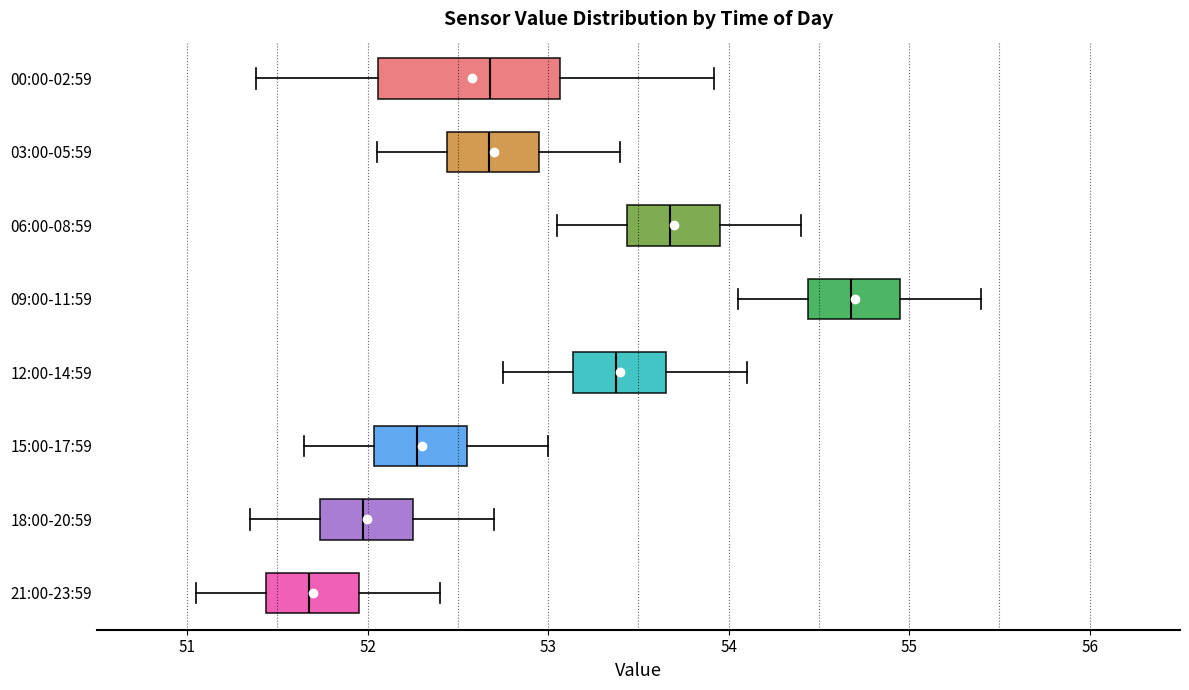

Reading bottom to top, transcribe this box plot: for each box, give where its median line is, the range the box spans, and where its two whiskers end, as read against the x-axis. The values are not printed on the chart, so give them approximately, as read against the axis.

21:00-23:59: median 51.7, box 51.4 to 52.0, whiskers 51.1 to 52.4
18:00-20:59: median 52.0, box 51.7 to 52.3, whiskers 51.4 to 52.7
15:00-17:59: median 52.3, box 52.0 to 52.6, whiskers 51.7 to 53.0
12:00-14:59: median 53.4, box 53.1 to 53.7, whiskers 52.8 to 54.1
09:00-11:59: median 54.7, box 54.4 to 55.0, whiskers 54.1 to 55.4
06:00-08:59: median 53.7, box 53.4 to 54.0, whiskers 53.1 to 54.4
03:00-05:59: median 52.7, box 52.4 to 53.0, whiskers 52.1 to 53.4
00:00-02:59: median 52.7, box 52.1 to 53.1, whiskers 51.4 to 53.9